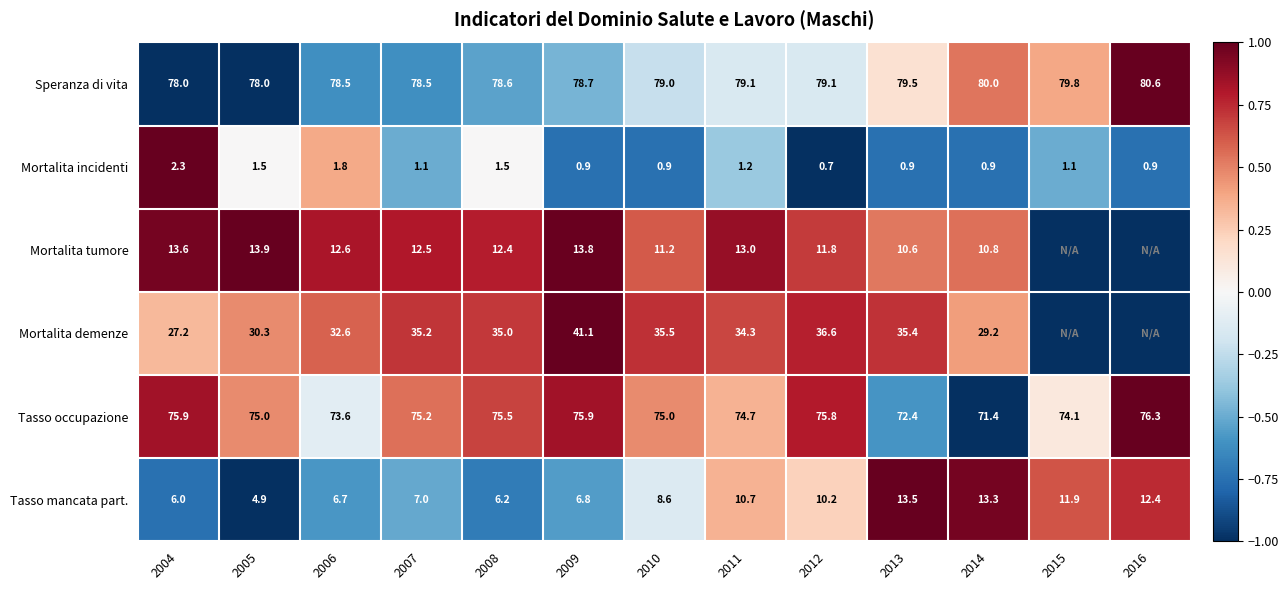

At 2012, list the series in order from smallest to largest.

Mortalita incidenti, Tasso mancata part., Mortalita tumore, Mortalita demenze, Tasso occupazione, Speranza di vita